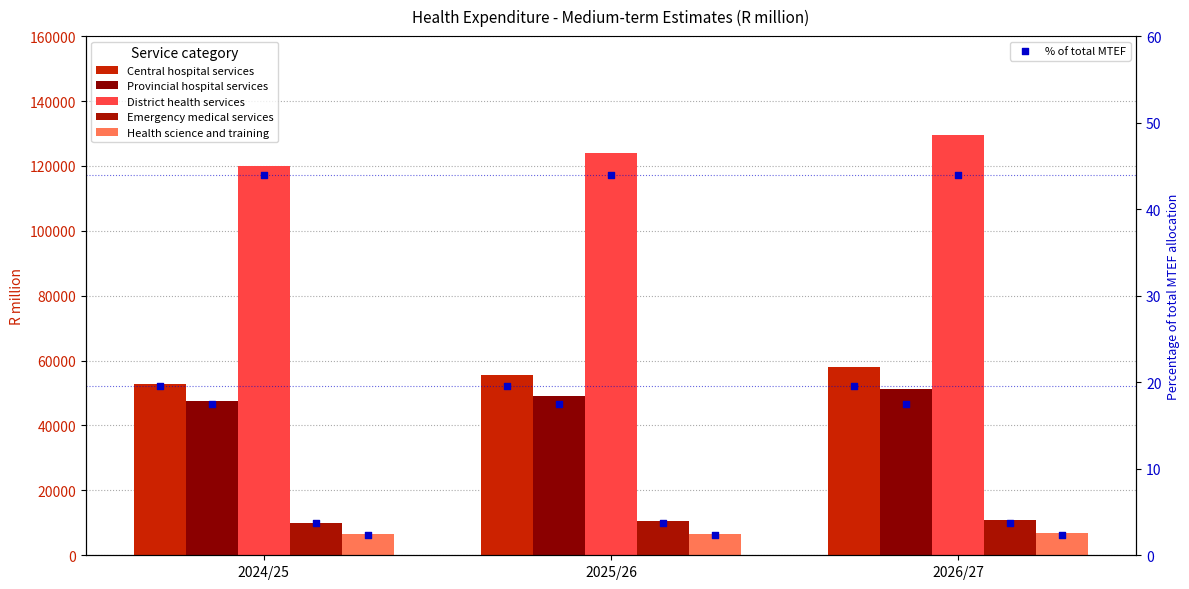

Which series contains the lowest Y value?

Health science and training